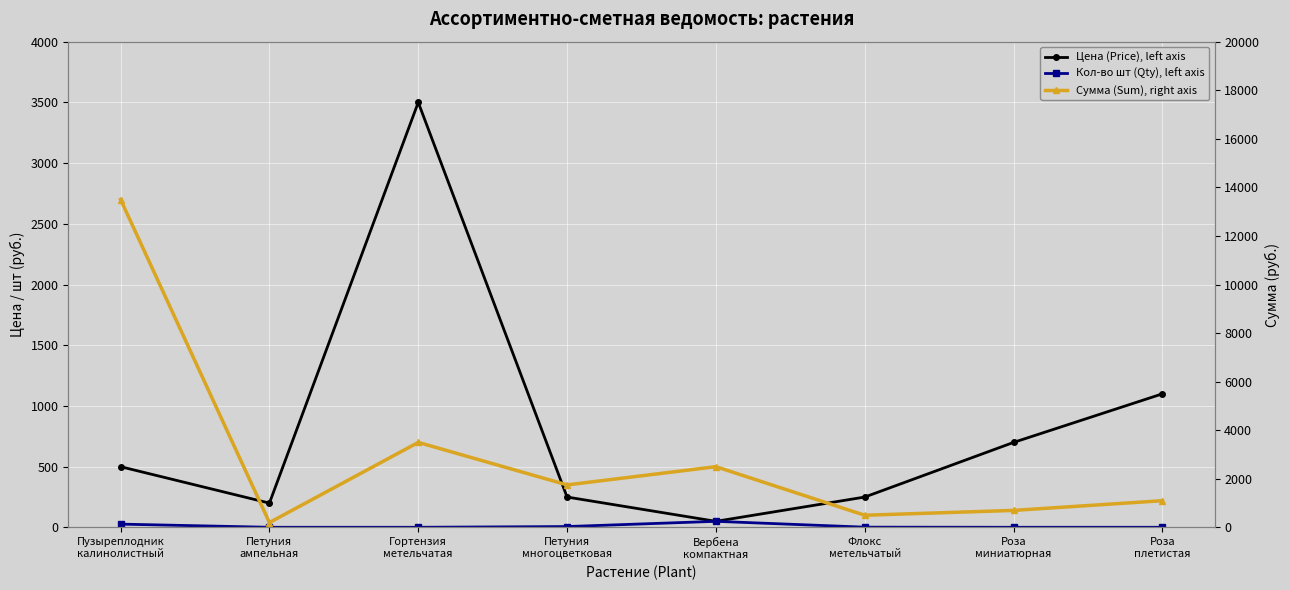

True or false: Кол-во шт (Qty), left axis has a value of 1 at Роза
плетистая.

True